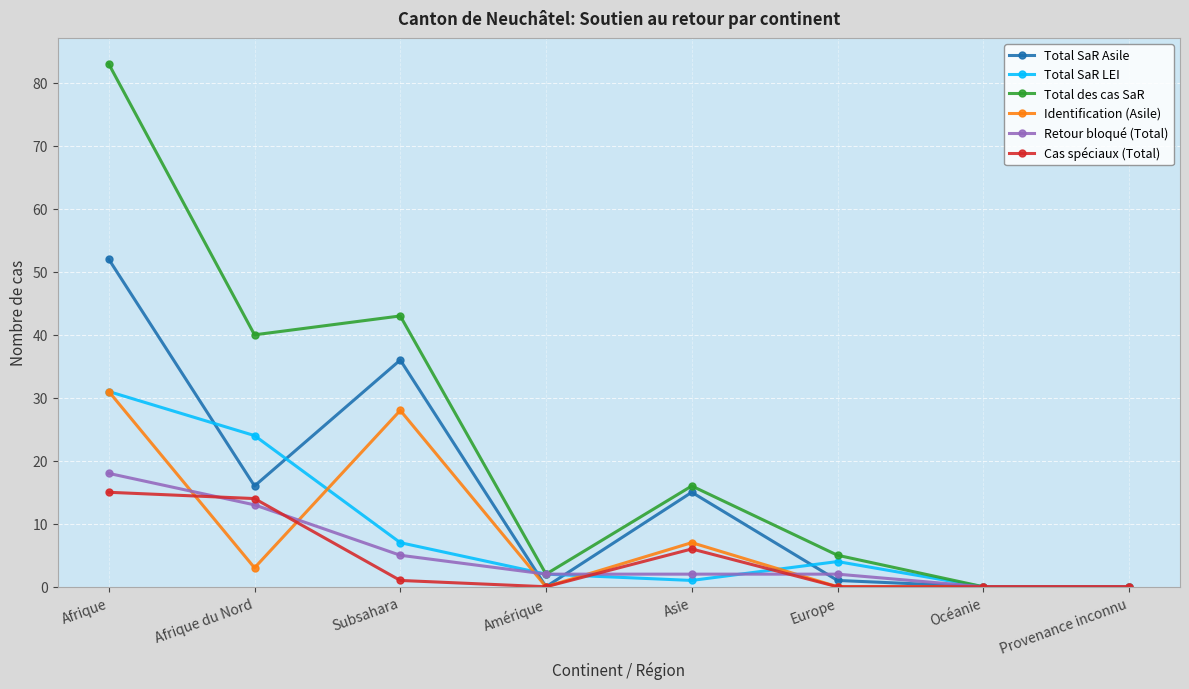

How many values in the Total SaR LEI series are below 4?

4